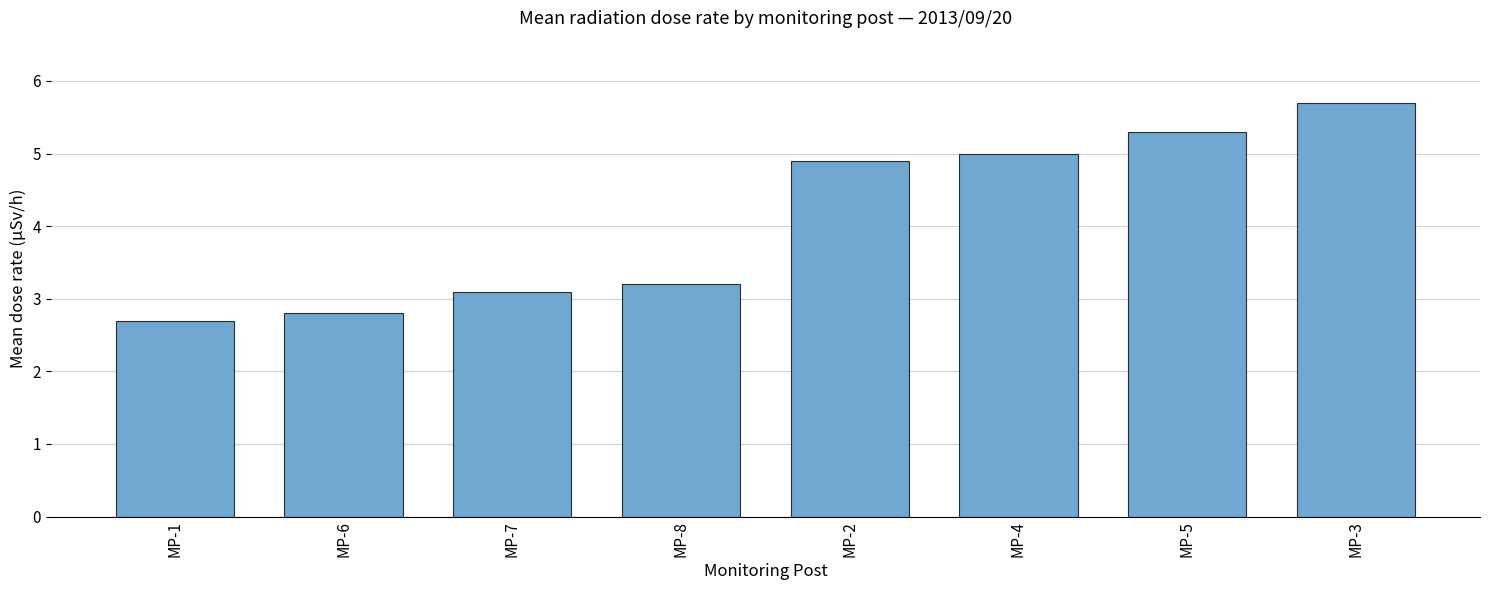

At which label does the data first exceed 4?

MP-2